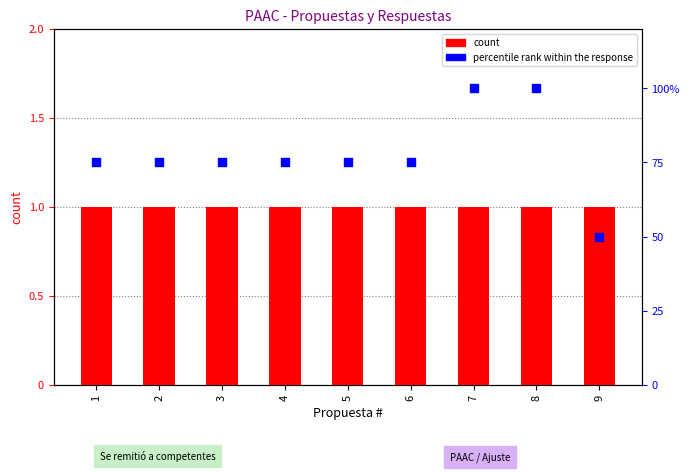

Which series contains the highest Y value?

percentile rank within the response